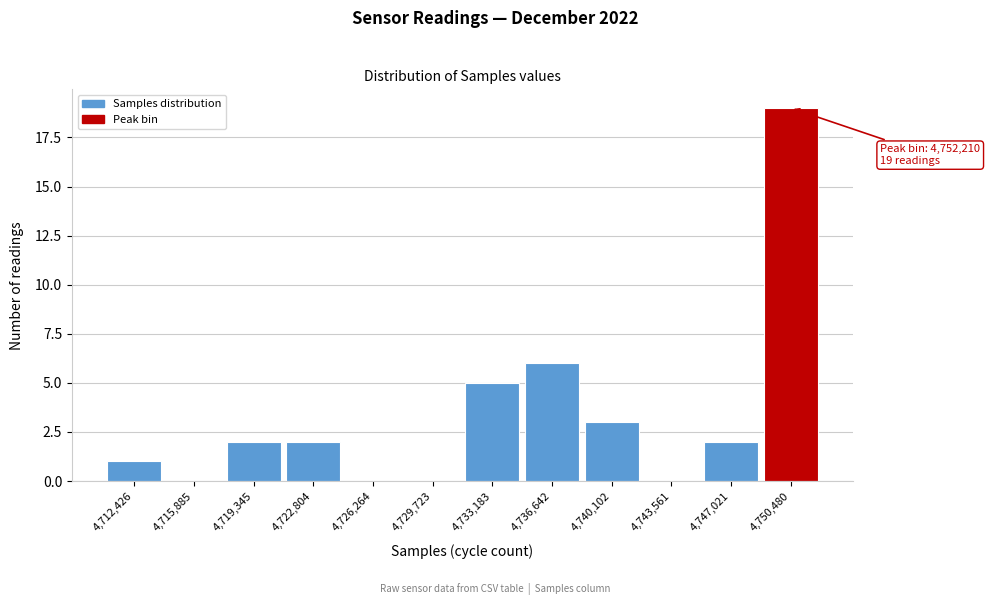

Reading left to right, extract all data points from this chart.

4,712,426=1	4,715,885=0	4,719,345=2	4,722,804=2	4,726,264=0	4,729,723=0	4,733,183=5	4,736,642=6	4,740,102=3	4,743,561=0	4,747,021=2	4,750,480=19